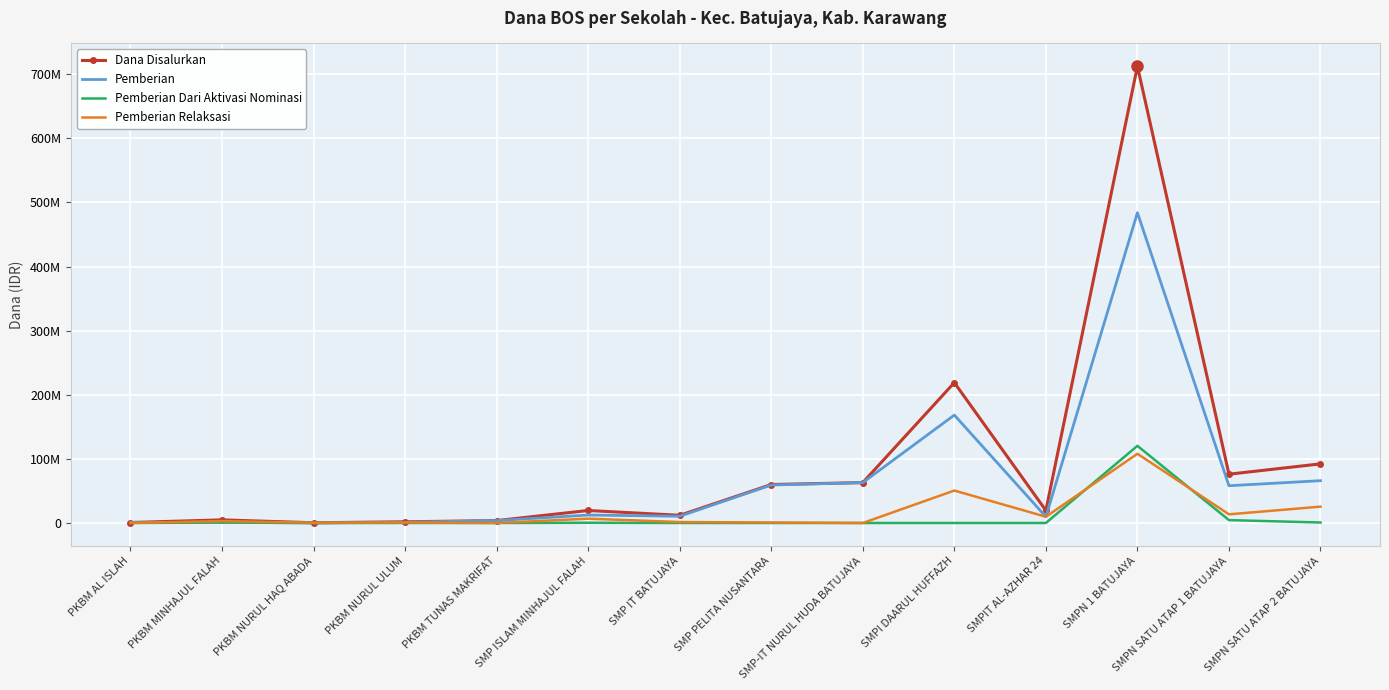

What is the label of the 1st point from the left?

PKBM AL ISLAH